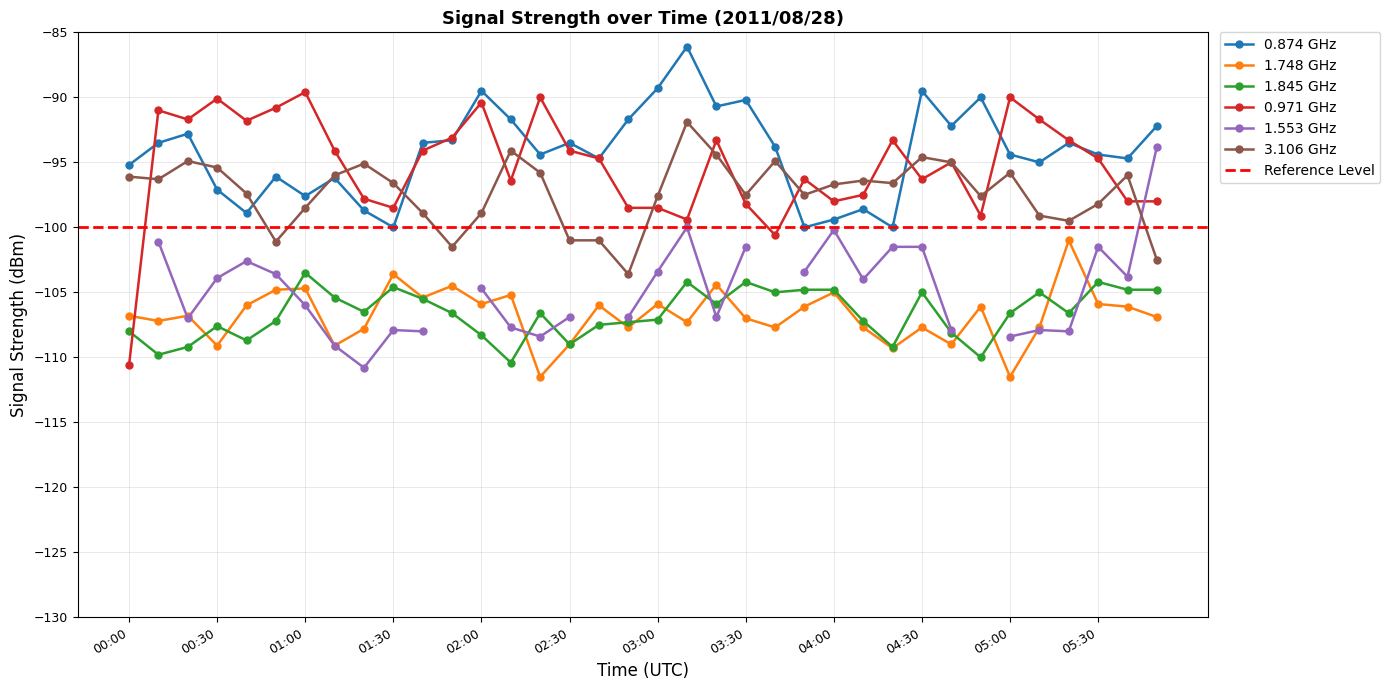

What is the highest value of the 3.106 GHz series?

-91.9